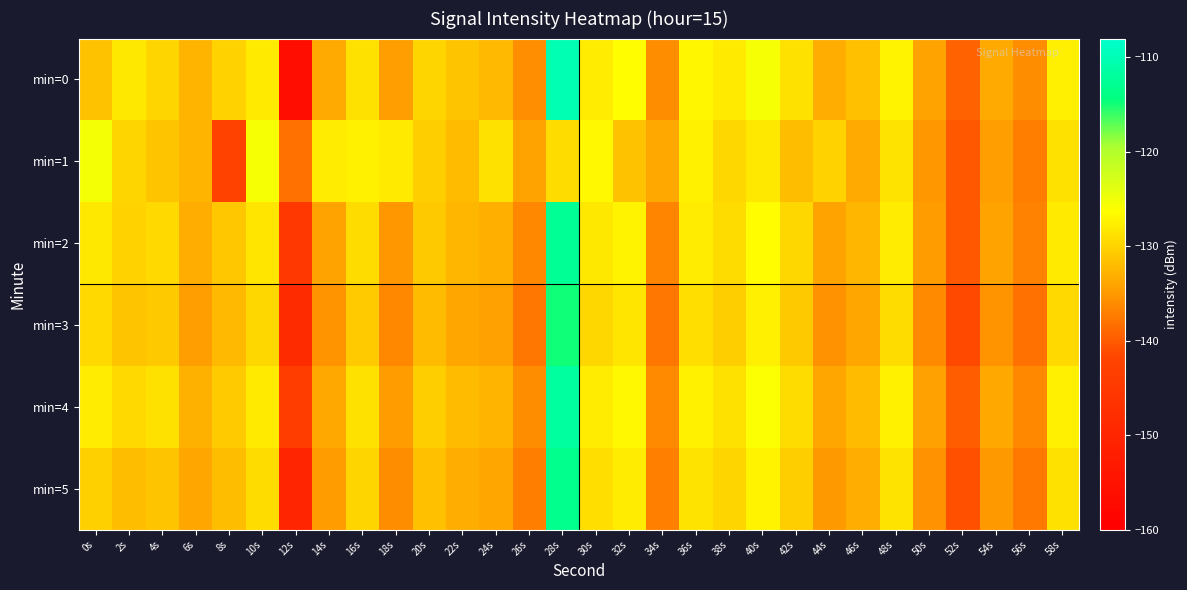

Count the number of categories in the chart.

30